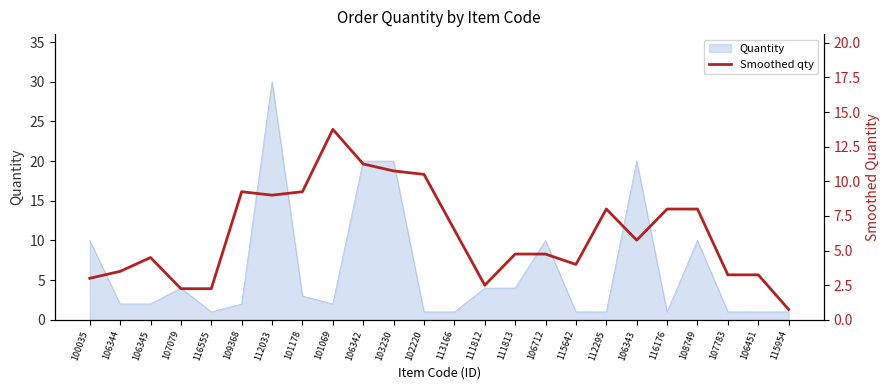

What is the smallest value displayed?

0.8